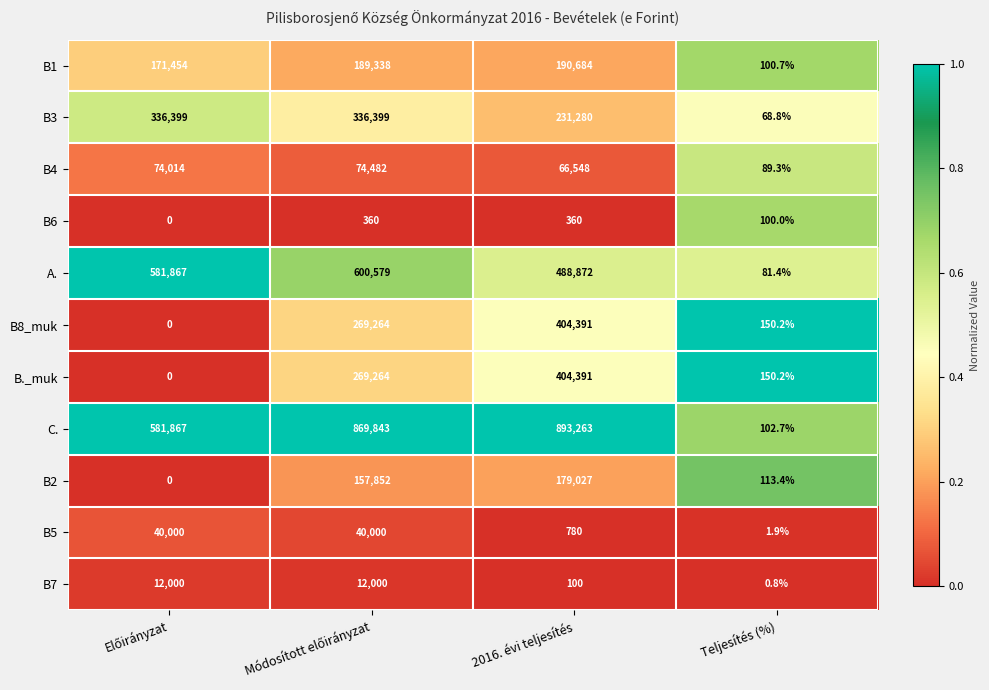

How many distinct data groups are displayed?

11